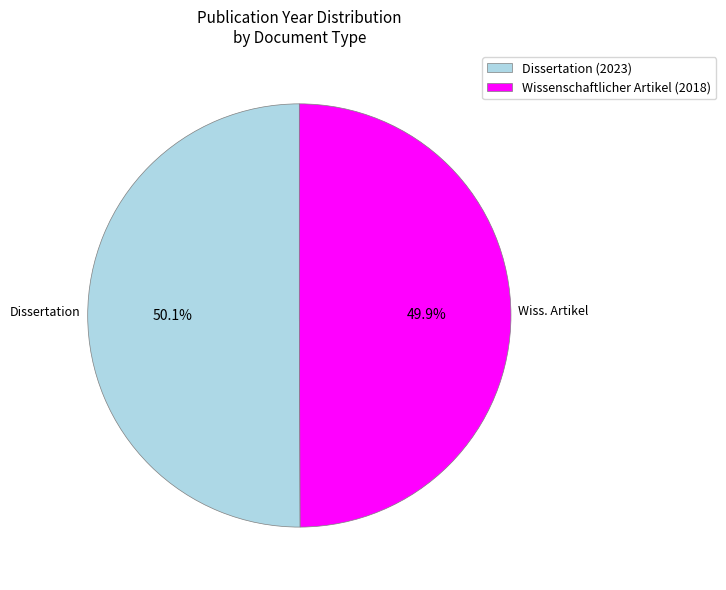

Do Wissenschaftlicher Artikel (2018) and Dissertation (2023) together represent more than half of the pie?

Yes